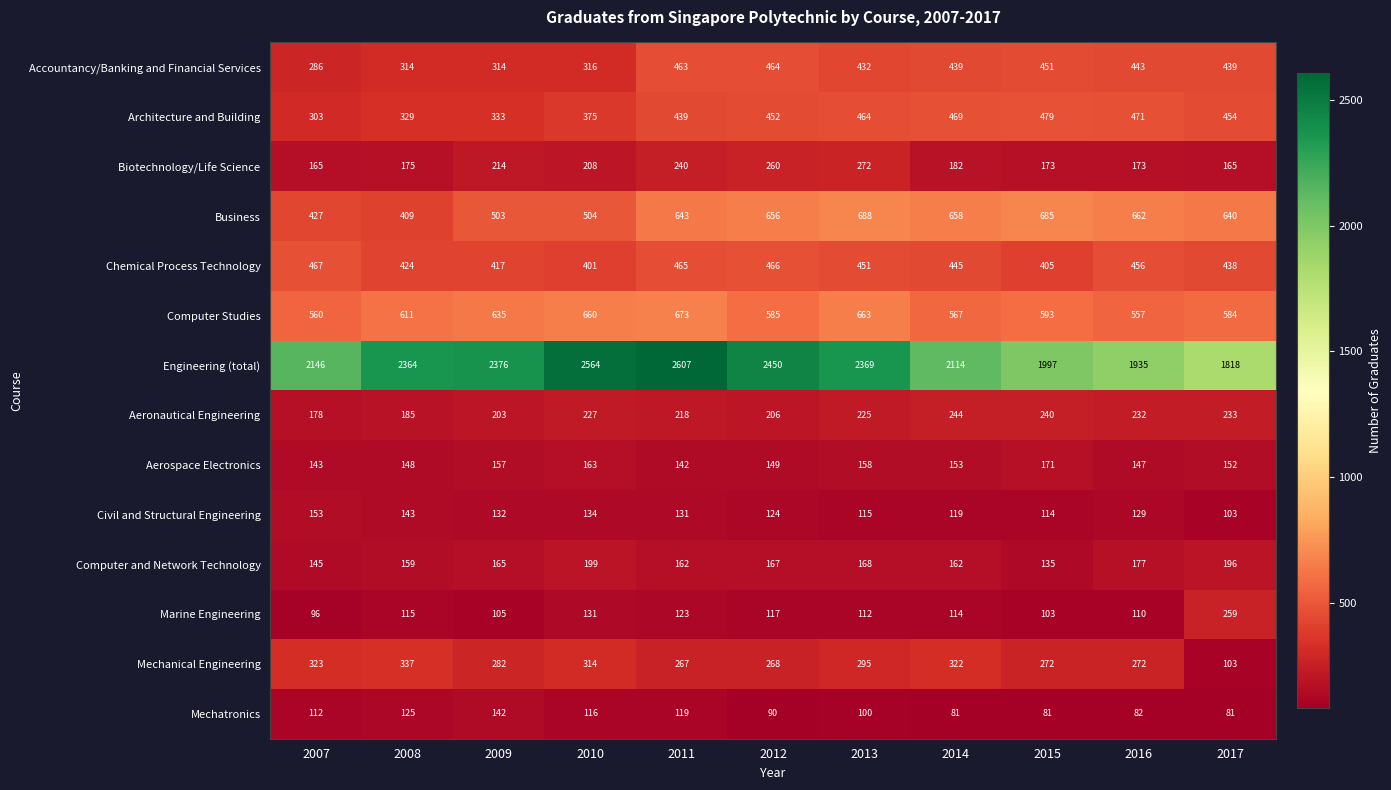

What is the total value across all series at 2017?

5665